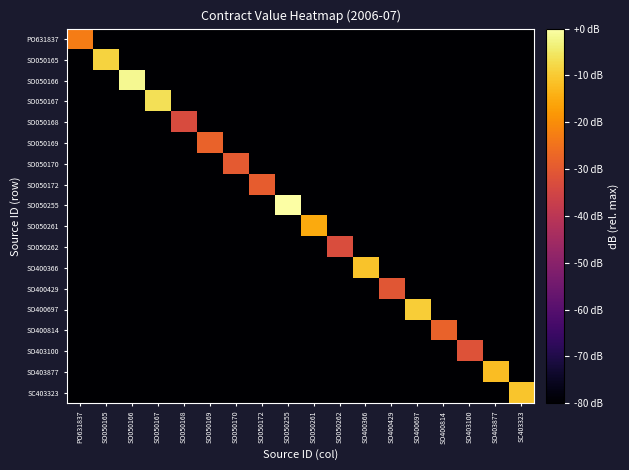

Reading left to right, transcribe all the data shown in this chart.

PO631837: PO631837=-23.1	SO050165=-228.9	SO050166=-228.9	SO050167=-228.9	SO050168=-228.9	SO050169=-228.9	SO050170=-228.9	SO050172=-228.9	SO050255=-228.9	SO050261=-228.9	SO050262=-228.9	SO400366=-228.9	SO400429=-228.9	SO400697=-228.9	SO400814=-228.9	SO403100=-228.9	SO403877=-228.9	SC403323=-228.9
SO050165: PO631837=-228.9	SO050165=-8.6	SO050166=-228.9	SO050167=-228.9	SO050168=-228.9	SO050169=-228.9	SO050170=-228.9	SO050172=-228.9	SO050255=-228.9	SO050261=-228.9	SO050262=-228.9	SO400366=-228.9	SO400429=-228.9	SO400697=-228.9	SO400814=-228.9	SO403100=-228.9	SO403877=-228.9	SC403323=-228.9
SO050166: PO631837=-228.9	SO050165=-228.9	SO050166=-1.9	SO050167=-228.9	SO050168=-228.9	SO050169=-228.9	SO050170=-228.9	SO050172=-228.9	SO050255=-228.9	SO050261=-228.9	SO050262=-228.9	SO400366=-228.9	SO400429=-228.9	SO400697=-228.9	SO400814=-228.9	SO403100=-228.9	SO403877=-228.9	SC403323=-228.9
SO050167: PO631837=-228.9	SO050165=-228.9	SO050166=-228.9	SO050167=-6.3	SO050168=-228.9	SO050169=-228.9	SO050170=-228.9	SO050172=-228.9	SO050255=-228.9	SO050261=-228.9	SO050262=-228.9	SO400366=-228.9	SO400429=-228.9	SO400697=-228.9	SO400814=-228.9	SO403100=-228.9	SO403877=-228.9	SC403323=-228.9
SO050168: PO631837=-228.9	SO050165=-228.9	SO050166=-228.9	SO050167=-228.9	SO050168=-33.3	SO050169=-228.9	SO050170=-228.9	SO050172=-228.9	SO050255=-228.9	SO050261=-228.9	SO050262=-228.9	SO400366=-228.9	SO400429=-228.9	SO400697=-228.9	SO400814=-228.9	SO403100=-228.9	SO403877=-228.9	SC403323=-228.9
SO050169: PO631837=-228.9	SO050165=-228.9	SO050166=-228.9	SO050167=-228.9	SO050168=-228.9	SO050169=-28.1	SO050170=-228.9	SO050172=-228.9	SO050255=-228.9	SO050261=-228.9	SO050262=-228.9	SO400366=-228.9	SO400429=-228.9	SO400697=-228.9	SO400814=-228.9	SO403100=-228.9	SO403877=-228.9	SC403323=-228.9
SO050170: PO631837=-228.9	SO050165=-228.9	SO050166=-228.9	SO050167=-228.9	SO050168=-228.9	SO050169=-228.9	SO050170=-29.8	SO050172=-228.9	SO050255=-228.9	SO050261=-228.9	SO050262=-228.9	SO400366=-228.9	SO400429=-228.9	SO400697=-228.9	SO400814=-228.9	SO403100=-228.9	SO403877=-228.9	SC403323=-228.9
SO050172: PO631837=-228.9	SO050165=-228.9	SO050166=-228.9	SO050167=-228.9	SO050168=-228.9	SO050169=-228.9	SO050170=-228.9	SO050172=-29.1	SO050255=-228.9	SO050261=-228.9	SO050262=-228.9	SO400366=-228.9	SO400429=-228.9	SO400697=-228.9	SO400814=-228.9	SO403100=-228.9	SO403877=-228.9	SC403323=-228.9
SO050255: PO631837=-228.9	SO050165=-228.9	SO050166=-228.9	SO050167=-228.9	SO050168=-228.9	SO050169=-228.9	SO050170=-228.9	SO050172=-228.9	SO050255=0.0	SO050261=-228.9	SO050262=-228.9	SO400366=-228.9	SO400429=-228.9	SO400697=-228.9	SO400814=-228.9	SO403100=-228.9	SO403877=-228.9	SC403323=-228.9
SO050261: PO631837=-228.9	SO050165=-228.9	SO050166=-228.9	SO050167=-228.9	SO050168=-228.9	SO050169=-228.9	SO050170=-228.9	SO050172=-228.9	SO050255=-228.9	SO050261=-15.3	SO050262=-228.9	SO400366=-228.9	SO400429=-228.9	SO400697=-228.9	SO400814=-228.9	SO403100=-228.9	SO403877=-228.9	SC403323=-228.9
SO050262: PO631837=-228.9	SO050165=-228.9	SO050166=-228.9	SO050167=-228.9	SO050168=-228.9	SO050169=-228.9	SO050170=-228.9	SO050172=-228.9	SO050255=-228.9	SO050261=-228.9	SO050262=-32.8	SO400366=-228.9	SO400429=-228.9	SO400697=-228.9	SO400814=-228.9	SO403100=-228.9	SO403877=-228.9	SC403323=-228.9
SO400366: PO631837=-228.9	SO050165=-228.9	SO050166=-228.9	SO050167=-228.9	SO050168=-228.9	SO050169=-228.9	SO050170=-228.9	SO050172=-228.9	SO050255=-228.9	SO050261=-228.9	SO050262=-228.9	SO400366=-11.1	SO400429=-228.9	SO400697=-228.9	SO400814=-228.9	SO403100=-228.9	SO403877=-228.9	SC403323=-228.9
SO400429: PO631837=-228.9	SO050165=-228.9	SO050166=-228.9	SO050167=-228.9	SO050168=-228.9	SO050169=-228.9	SO050170=-228.9	SO050172=-228.9	SO050255=-228.9	SO050261=-228.9	SO050262=-228.9	SO400366=-228.9	SO400429=-30.9	SO400697=-228.9	SO400814=-228.9	SO403100=-228.9	SO403877=-228.9	SC403323=-228.9
SO400697: PO631837=-228.9	SO050165=-228.9	SO050166=-228.9	SO050167=-228.9	SO050168=-228.9	SO050169=-228.9	SO050170=-228.9	SO050172=-228.9	SO050255=-228.9	SO050261=-228.9	SO050262=-228.9	SO400366=-228.9	SO400429=-228.9	SO400697=-9.5	SO400814=-228.9	SO403100=-228.9	SO403877=-228.9	SC403323=-228.9
SO400814: PO631837=-228.9	SO050165=-228.9	SO050166=-228.9	SO050167=-228.9	SO050168=-228.9	SO050169=-228.9	SO050170=-228.9	SO050172=-228.9	SO050255=-228.9	SO050261=-228.9	SO050262=-228.9	SO400366=-228.9	SO400429=-228.9	SO400697=-228.9	SO400814=-27.9	SO403100=-228.9	SO403877=-228.9	SC403323=-228.9
SO403100: PO631837=-228.9	SO050165=-228.9	SO050166=-228.9	SO050167=-228.9	SO050168=-228.9	SO050169=-228.9	SO050170=-228.9	SO050172=-228.9	SO050255=-228.9	SO050261=-228.9	SO050262=-228.9	SO400366=-228.9	SO400429=-228.9	SO400697=-228.9	SO400814=-228.9	SO403100=-31.8	SO403877=-228.9	SC403323=-228.9
SO403877: PO631837=-228.9	SO050165=-228.9	SO050166=-228.9	SO050167=-228.9	SO050168=-228.9	SO050169=-228.9	SO050170=-228.9	SO050172=-228.9	SO050255=-228.9	SO050261=-228.9	SO050262=-228.9	SO400366=-228.9	SO400429=-228.9	SO400697=-228.9	SO400814=-228.9	SO403100=-228.9	SO403877=-12.1	SC403323=-228.9
SC403323: PO631837=-228.9	SO050165=-228.9	SO050166=-228.9	SO050167=-228.9	SO050168=-228.9	SO050169=-228.9	SO050170=-228.9	SO050172=-228.9	SO050255=-228.9	SO050261=-228.9	SO050262=-228.9	SO400366=-228.9	SO400429=-228.9	SO400697=-228.9	SO400814=-228.9	SO403100=-228.9	SO403877=-228.9	SC403323=-10.9